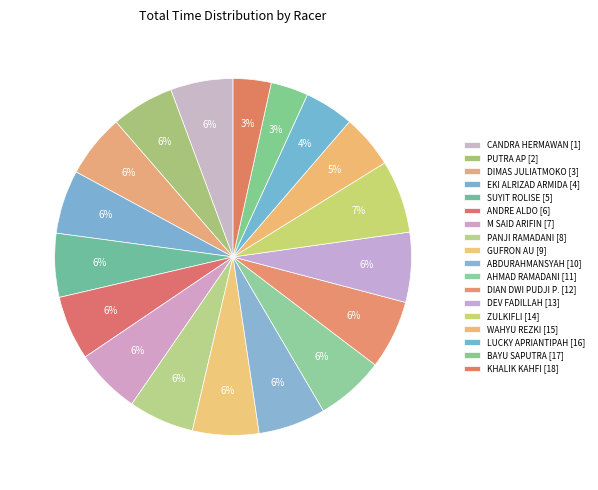

What percentage is the GUFRON AU [9] slice, to the nearest percent?

6%